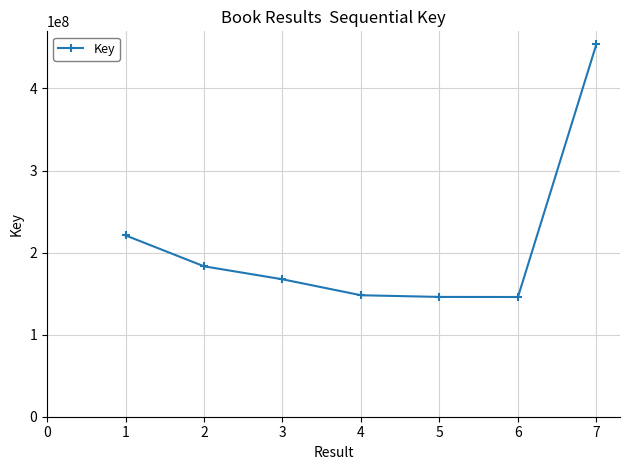

Does the chart display data point markers on the line(s)?

Yes